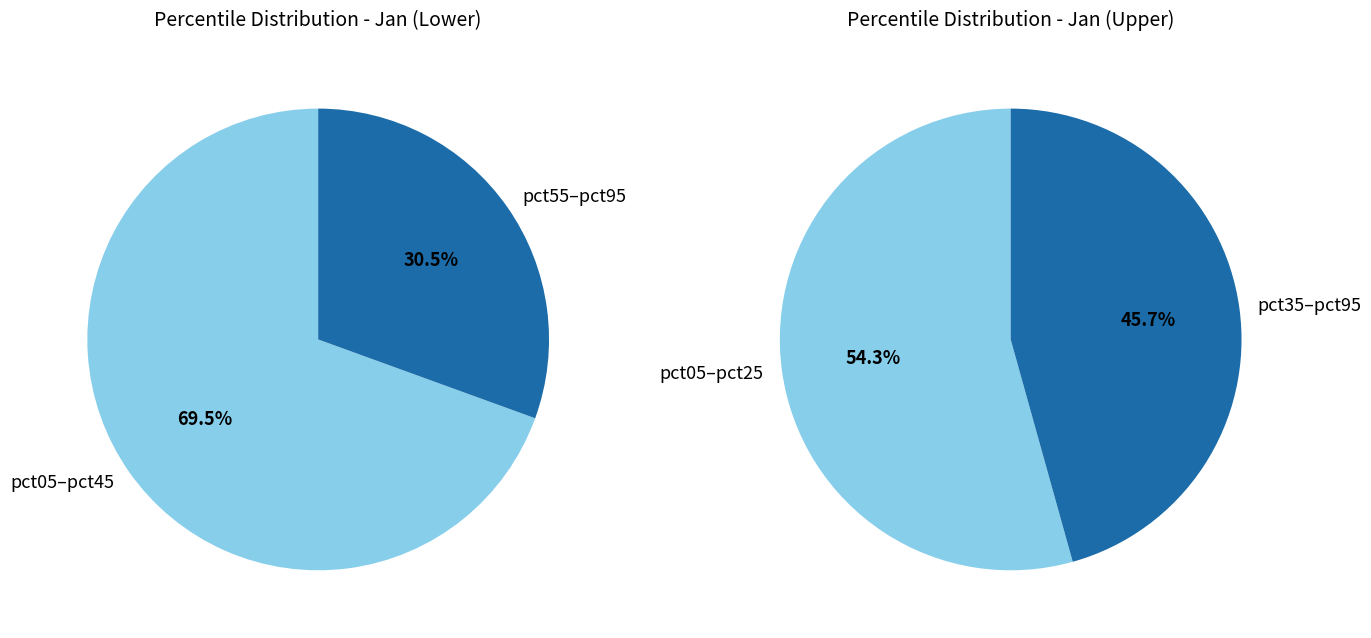

Combined, do pct75 and pct35 account for over 50%?

No